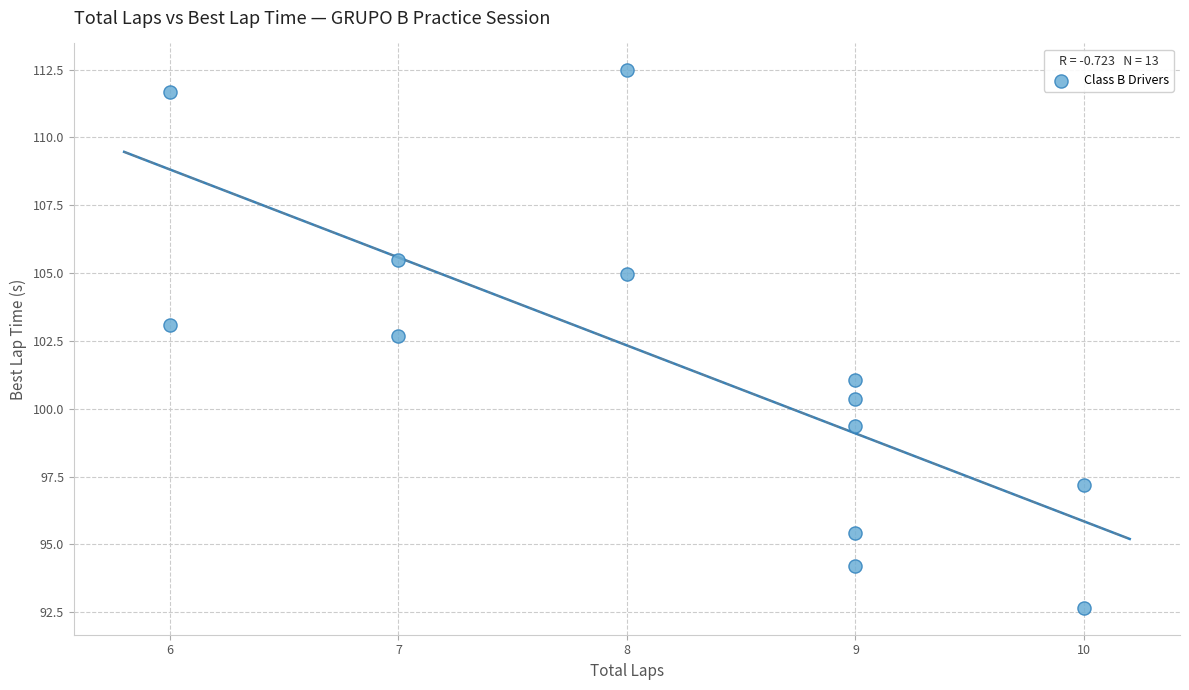

What Y value in the scatter plot is closest to 102?

102.7